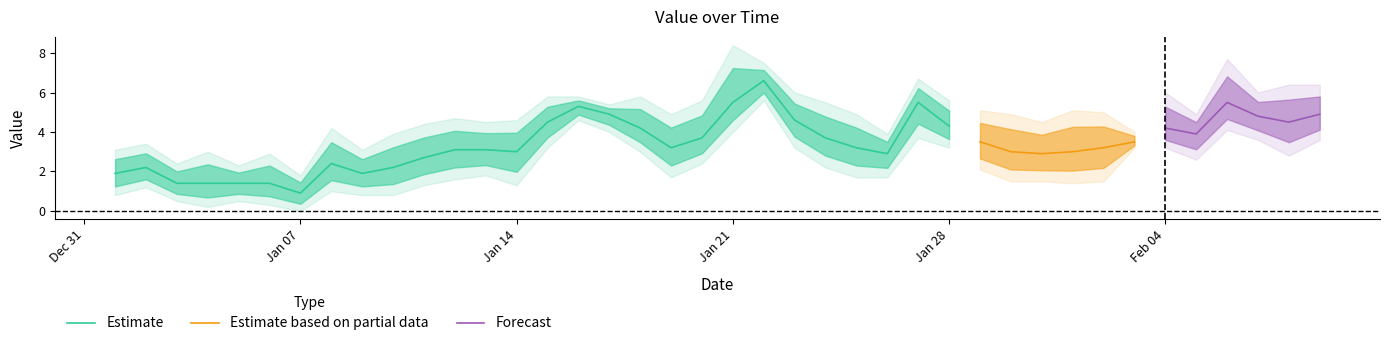

Is it true that Estimate equals 3.9 at Jan 14?

False